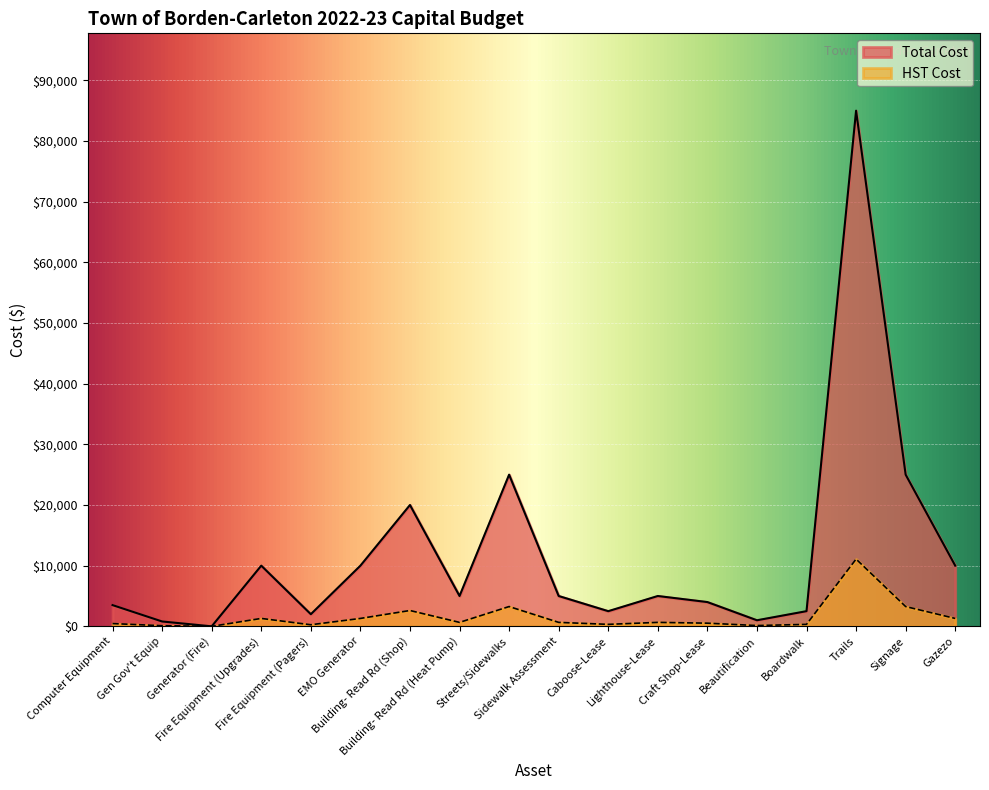

True or false: HST Cost and Total Cost intersect in this chart.

False